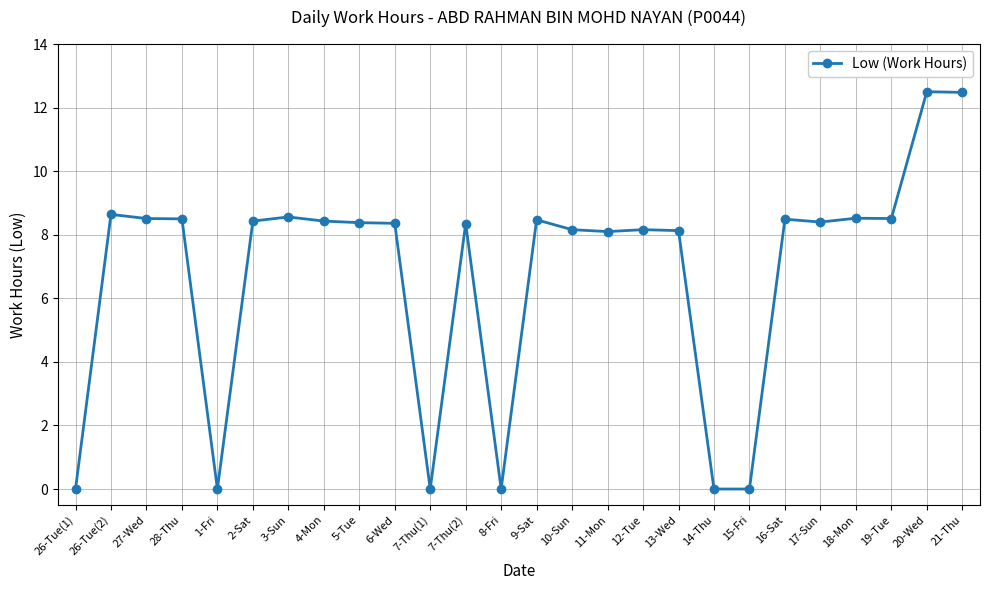

What is the sum of all values?

176.1